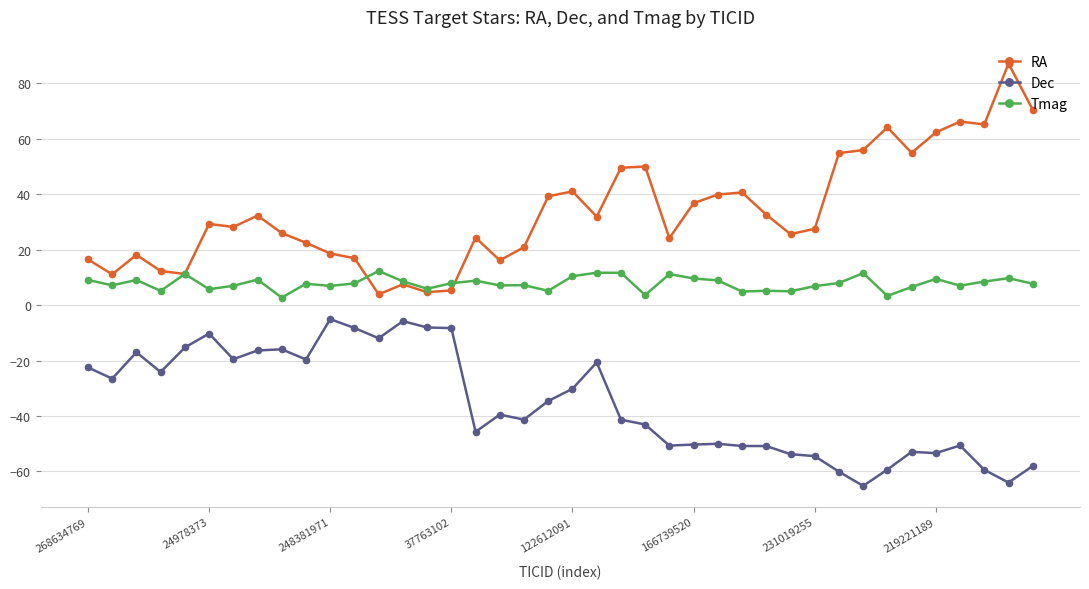

What is the value of the Dec point at the 5th from the left?

-15.3